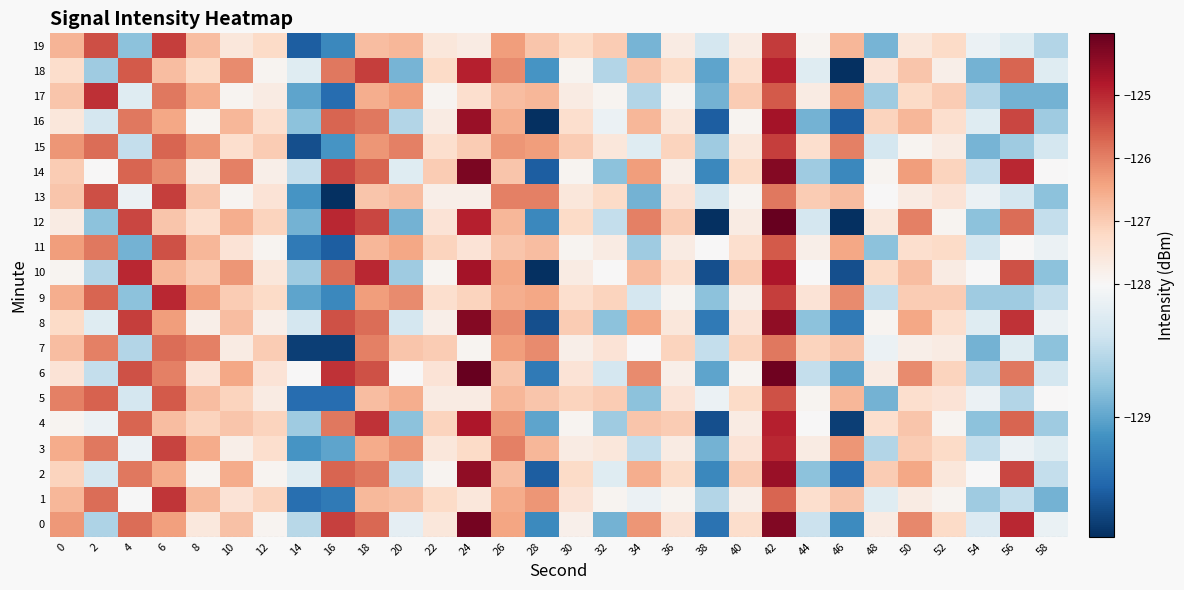

Count the number of categories in the chart.

30